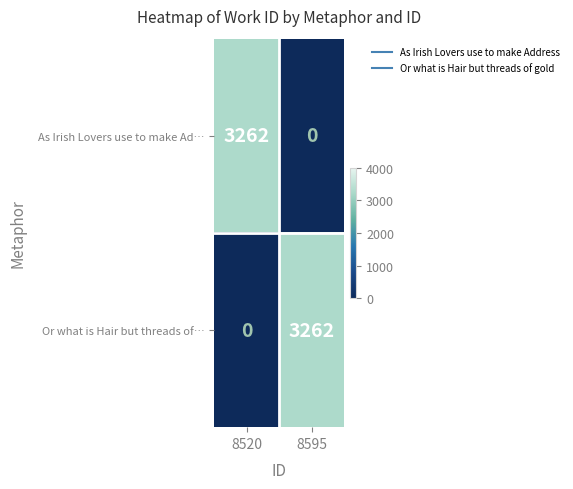

How many categories are shown in the chart?

2